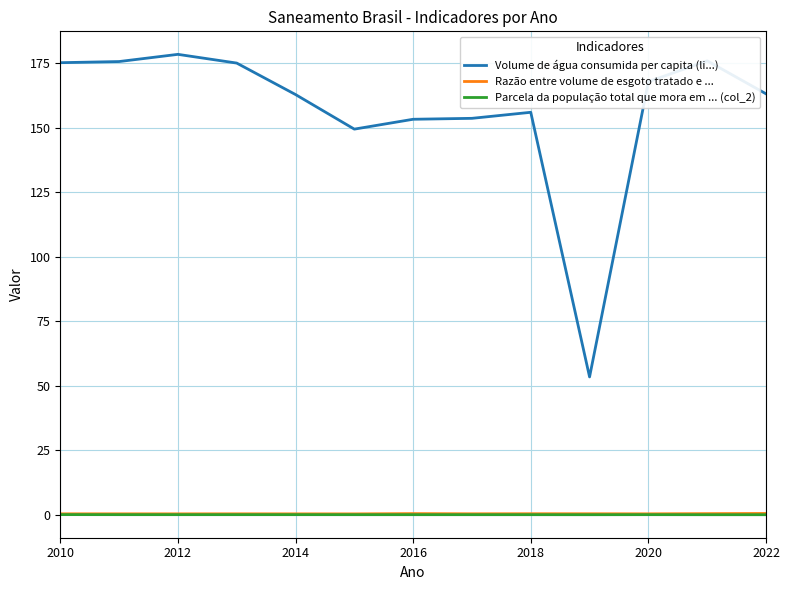

Which series has the widest spread of values?

Volume de água consumida per capita (li...)